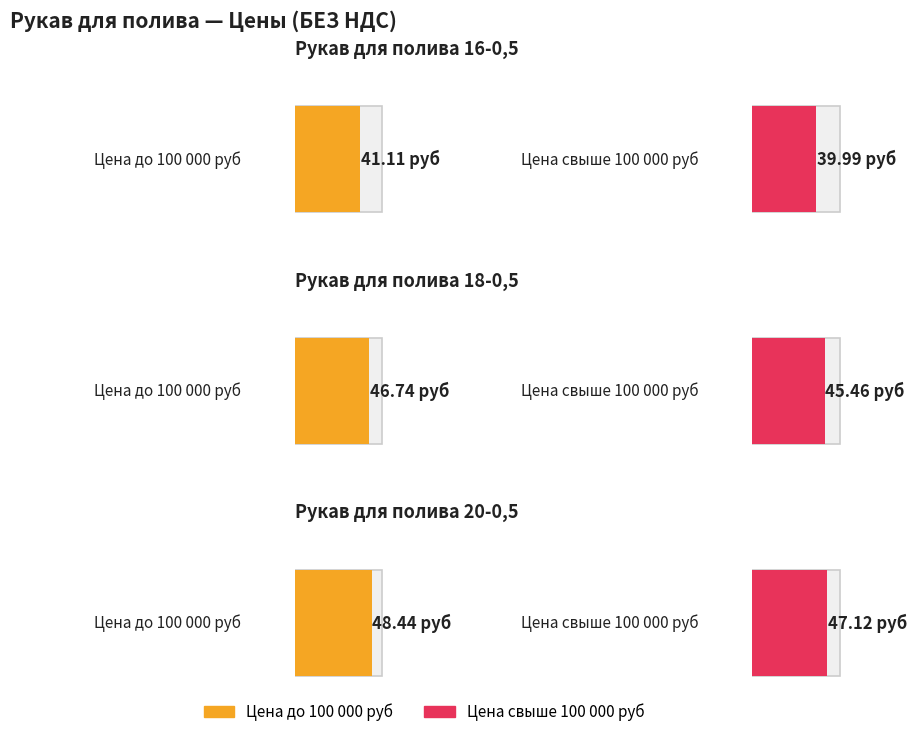

What is the minimum value for Цена до 100 000 руб?

41.1